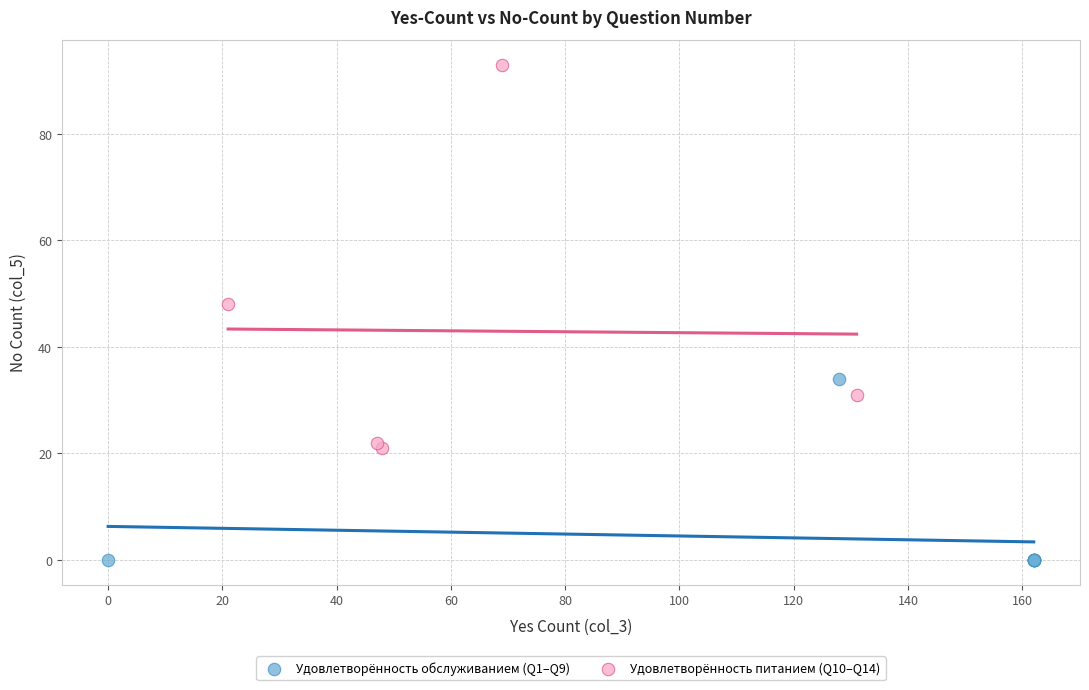

What are all the series names shown in the legend?

Удовлетворённость обслуживанием (Q1–Q9), Удовлетворённость питанием (Q10–Q14)